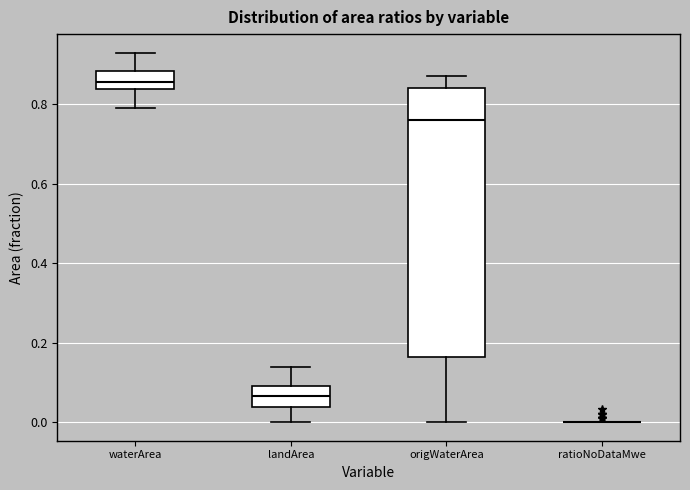

Comparing the boxes themselves (not the whiskers), which one is the tallest?

origWaterArea